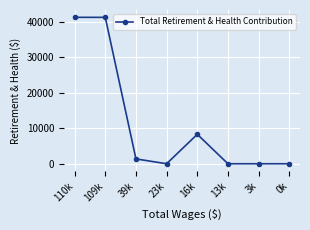

Is it true that the value at 3k is 0?

True